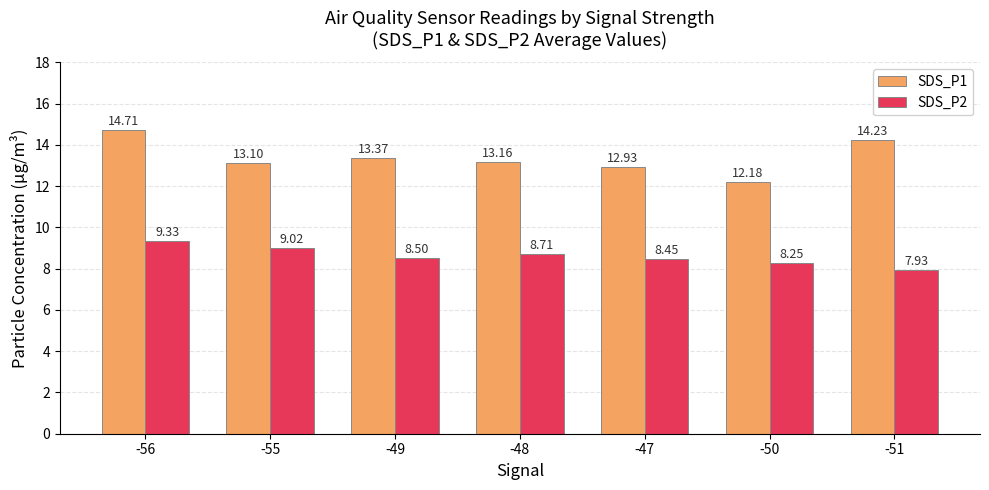

At which category is the sum across all series the highest?

-56